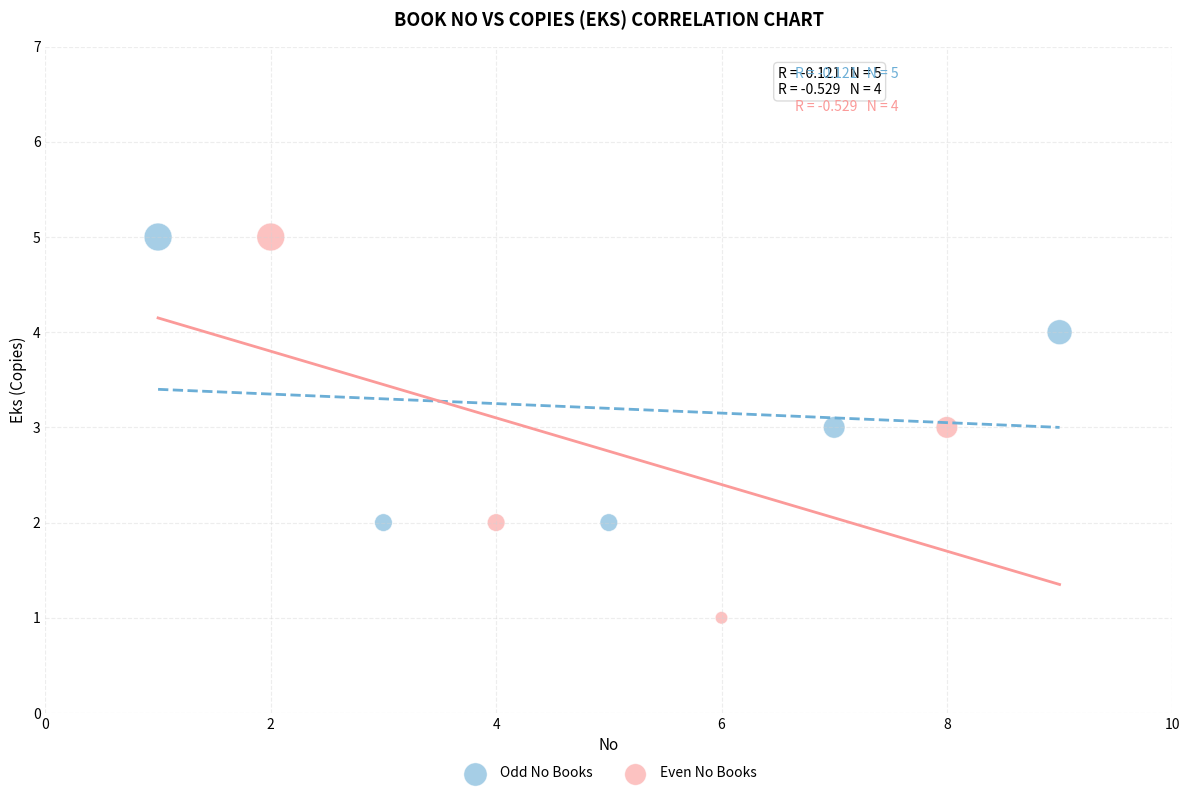

Which series has the largest Y range (max minus min)?

Even No Books